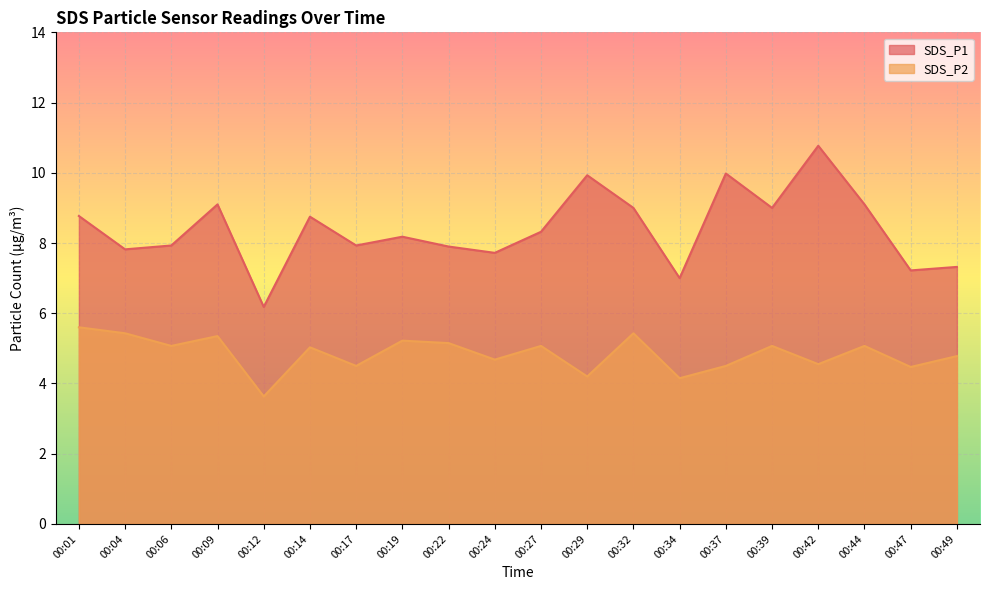

Which series has the largest range (max minus min)?

SDS_P1